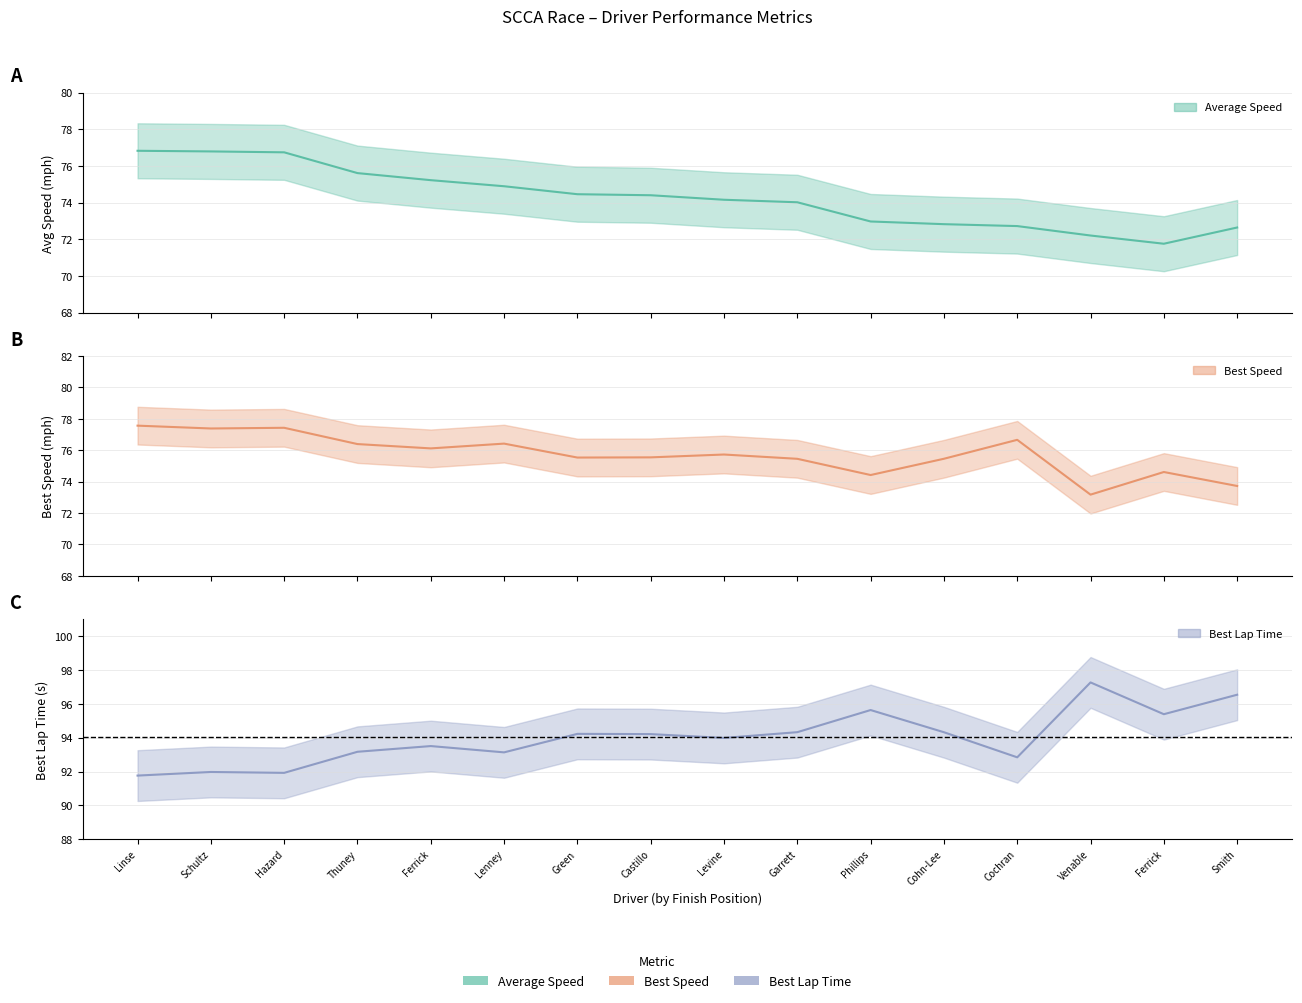

At which category is the sum across all series the highest?

Linse